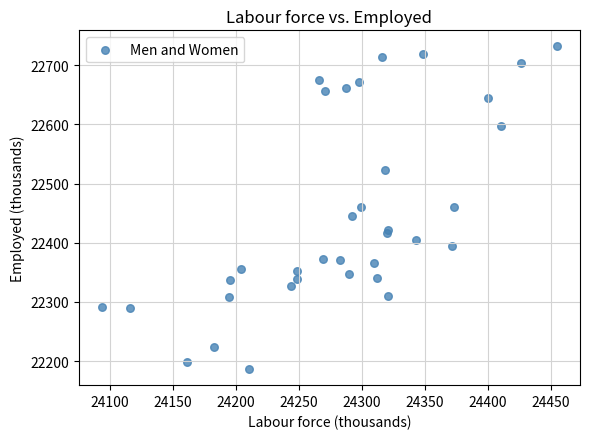

What is the range of Y values (max minus min)?

545.3